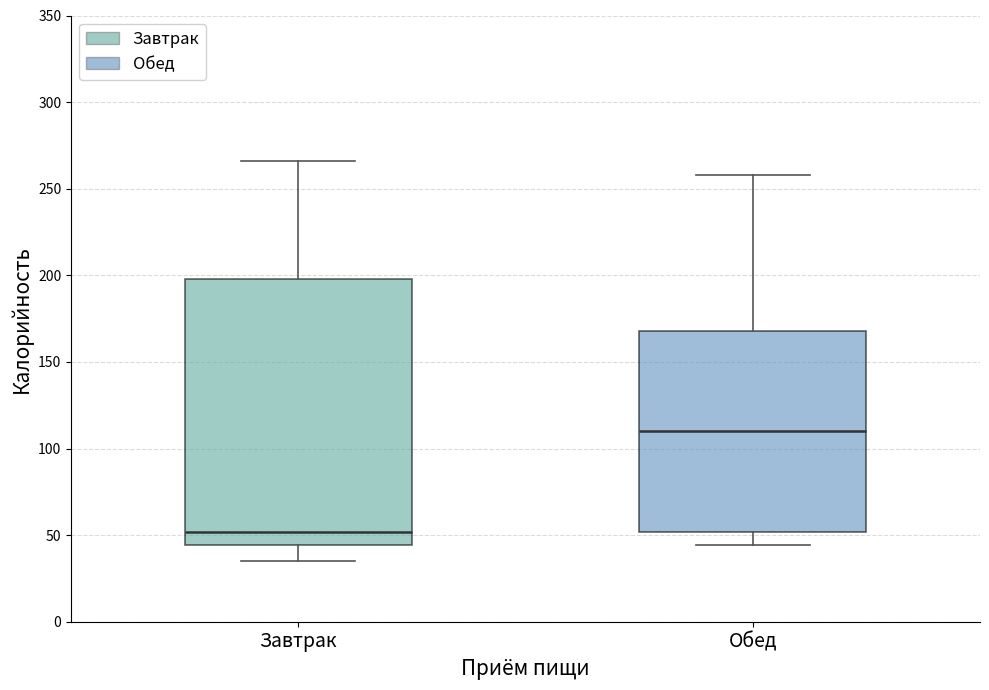

Which box has the highest median line?

Обед